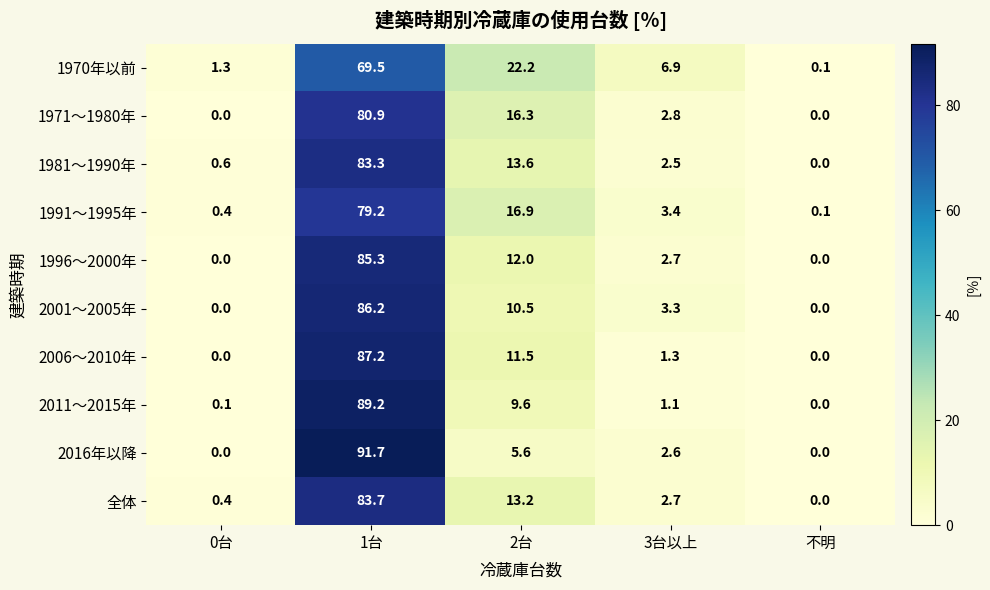

What is the total value across all series at 3台以上?

29.3